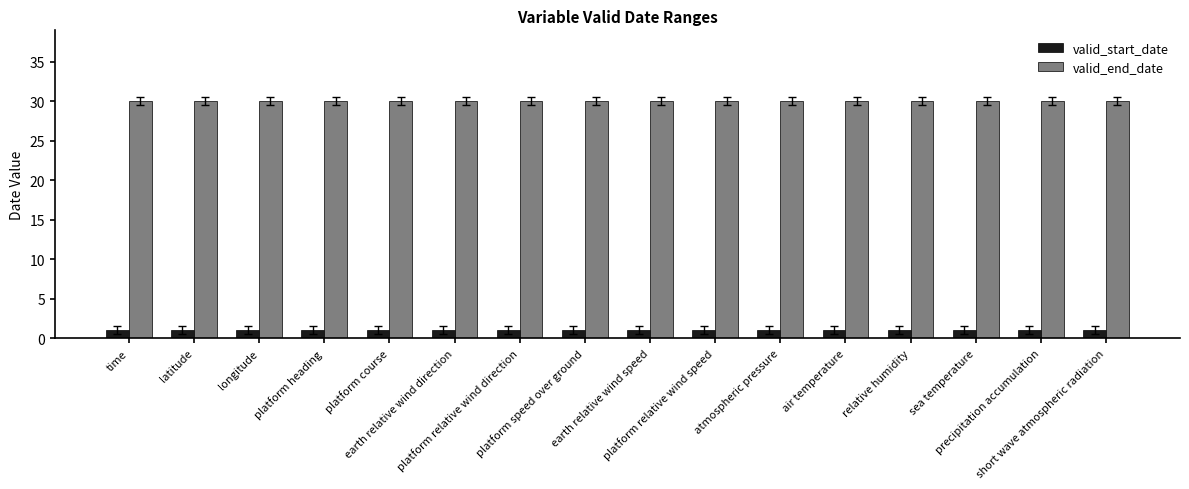

What is the sum of all valid_start_date values?

16